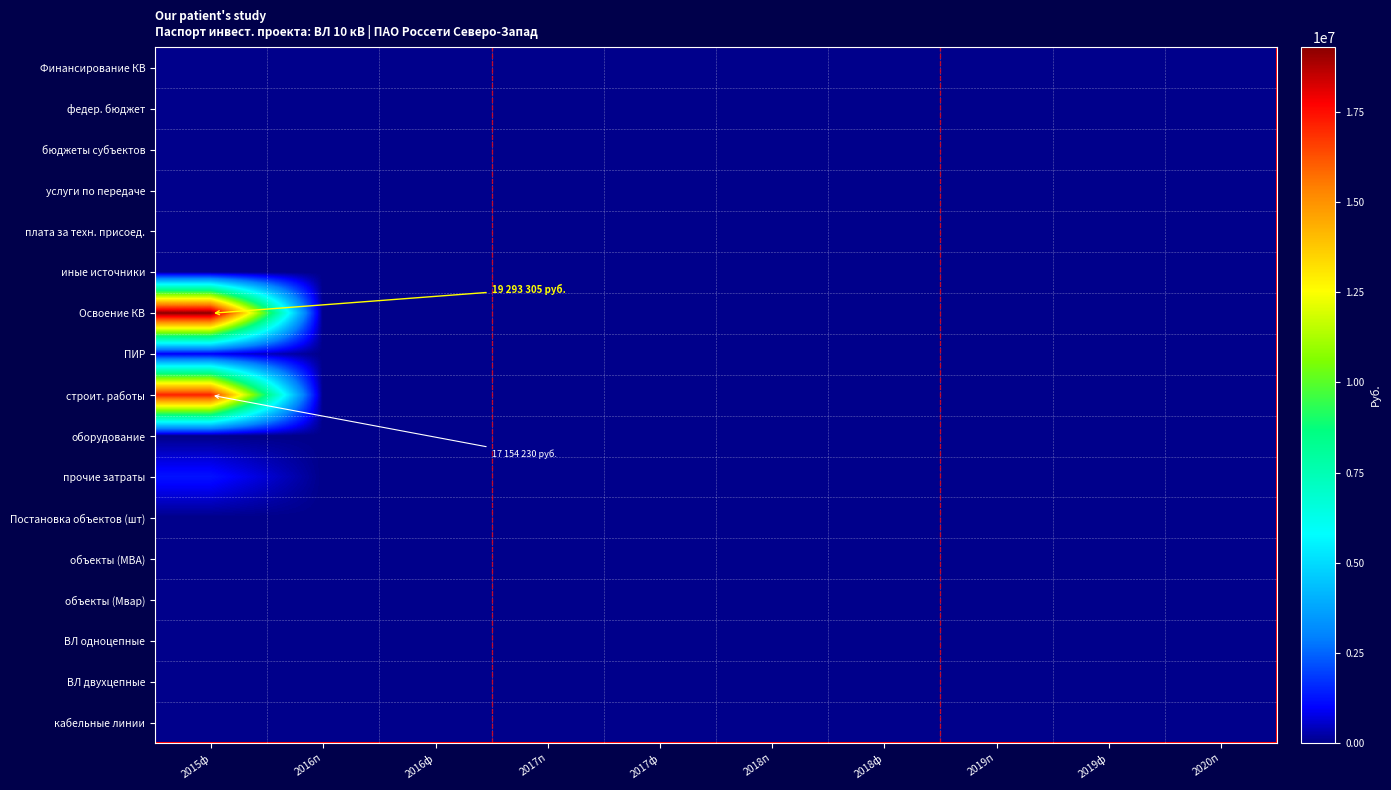

What is the maximum value shown in the chart?

19293305